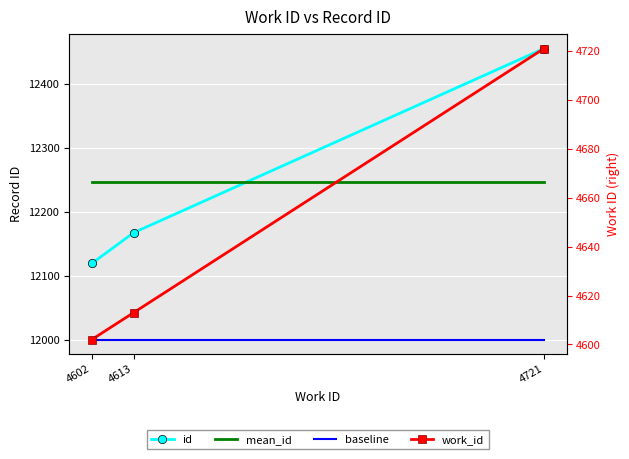

What is the average value of the work_id series?

4645